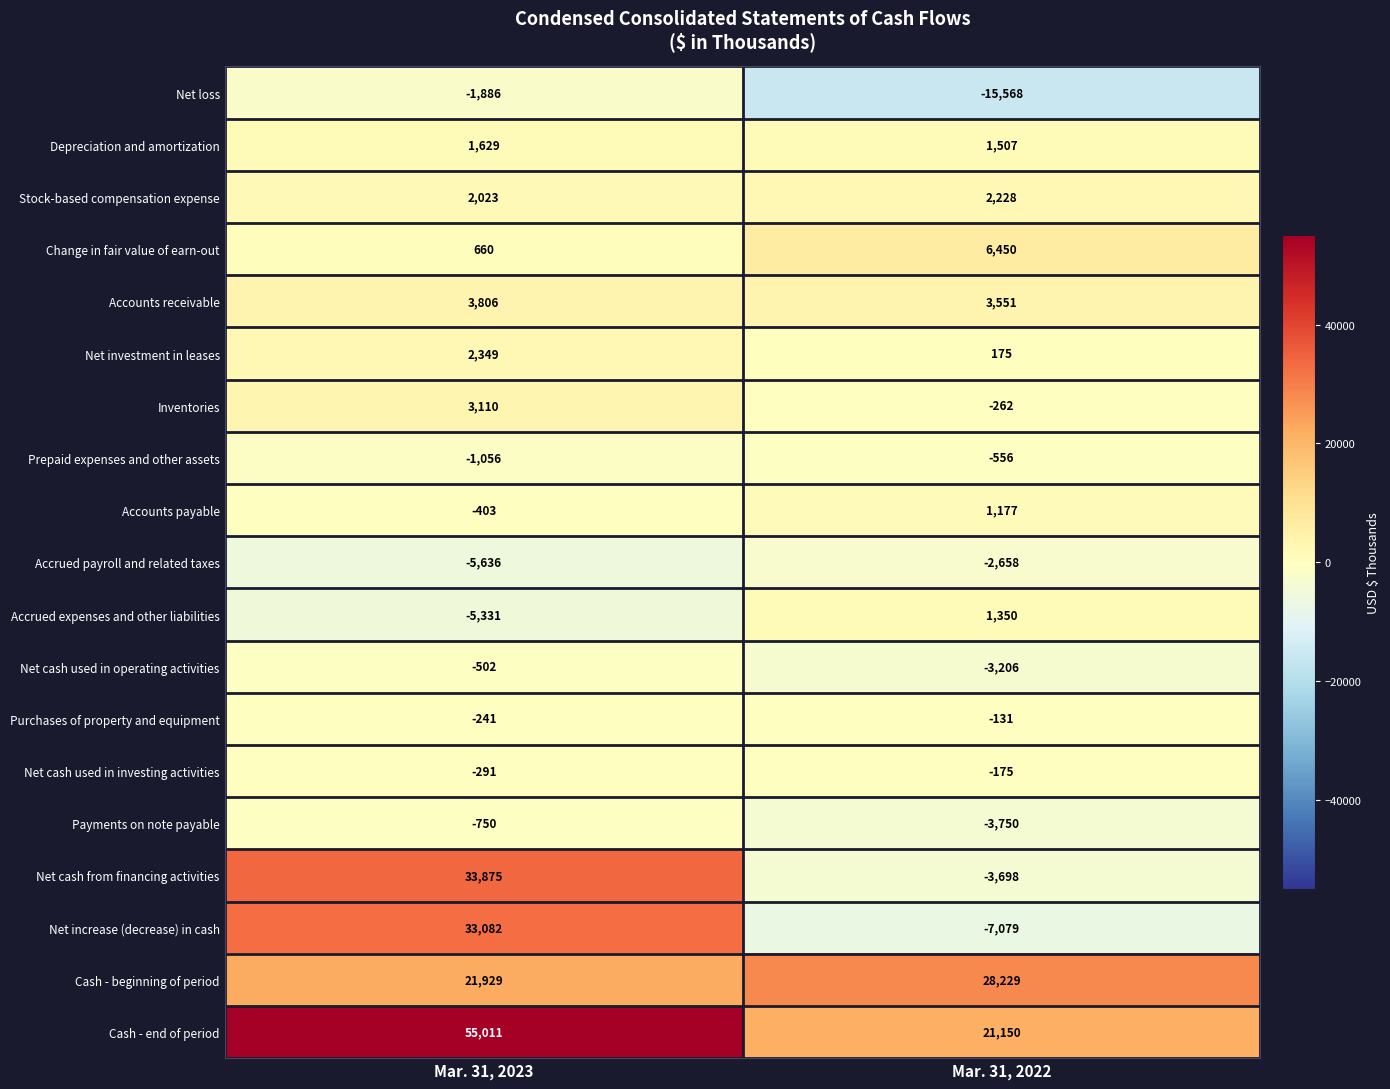

The Net investment in leases series shows 175 at Mar. 31, 2022. True or false?

True